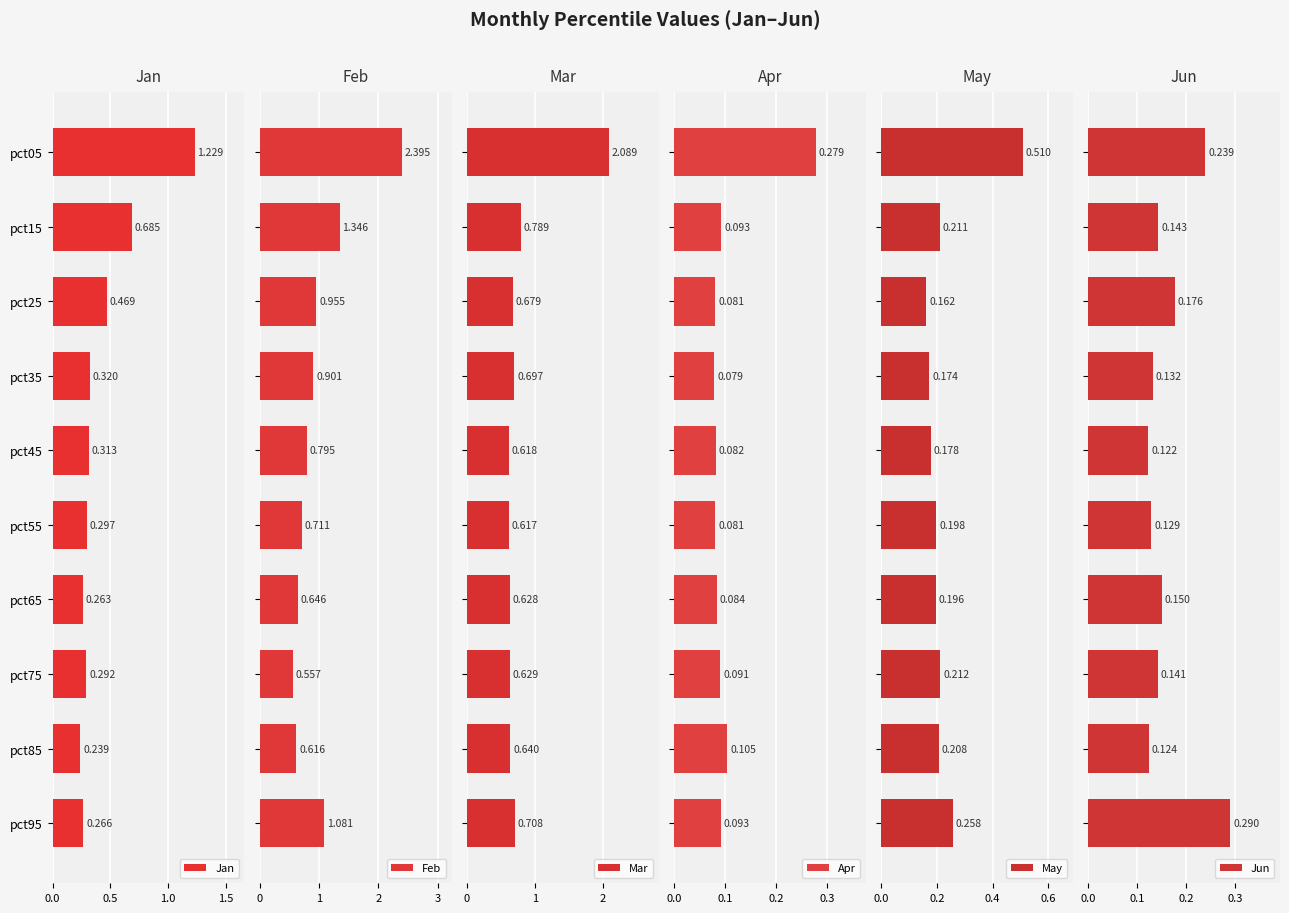

How many Jan values are between 0 and 1?

9